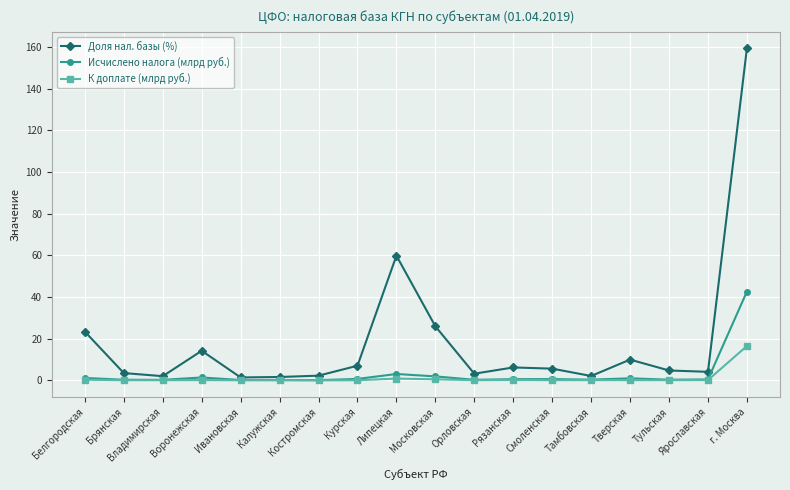

Where is Доля нал. базы (%) nearest to the value 80?

Липецкая